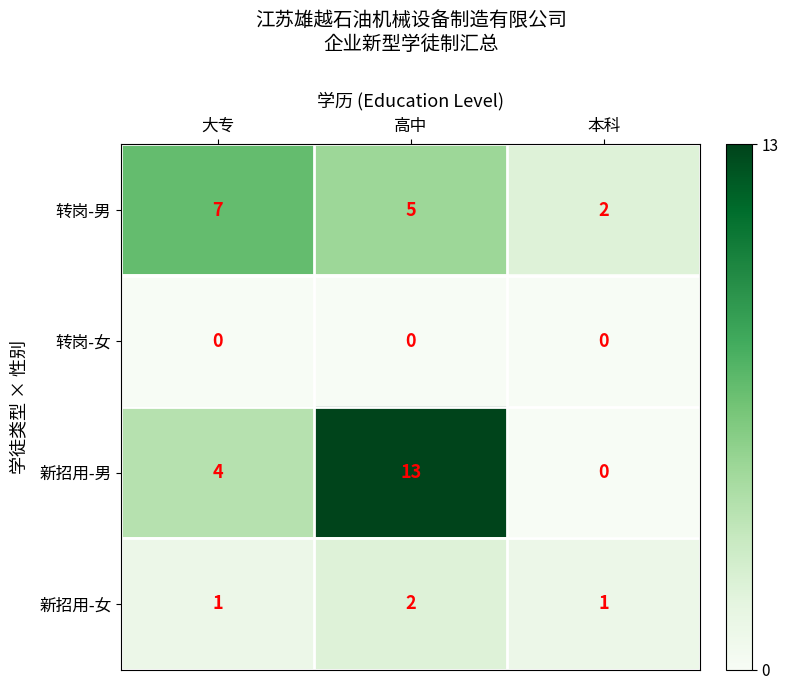

Which series changed the most between 大专 and 本科?

转岗-男